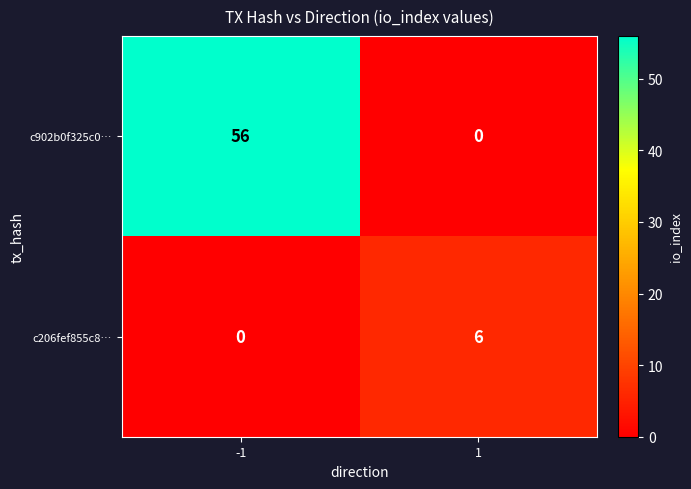

Which series has the largest total across all categories?

c902b0f325c0…